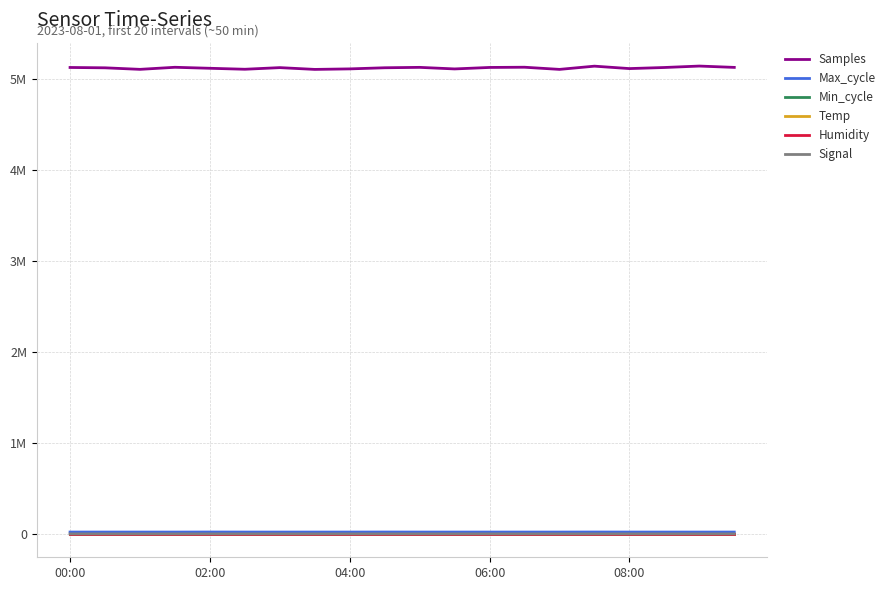

Reading left to right, what are all the values shown in this chart?

Samples: 5131196.0	5127475.0	5110561.0	5133356.0	5122347.0	5111607.0	5129583.0	5109939.0	5115679.0	5128055.0	5132480.0	5115231.0	5131518.0	5133934.0	5110156.0	5145675.0	5119029.0	5130956.0	5146807.0	5132136.0
Max_cycle: 20074.0	20084.0	20059.0	19922.0	20527.0	20043.0	19967.0	20047.0	20042.0	20487.0	20068.0	20038.0	20005.0	20035.0	20035.0	20462.0	20046.0	20042.0	19915.0	20050.0
Min_cycle: 27.0	27.0	27.0	27.0	27.0	27.0	27.0	27.0	27.0	27.0	27.0	27.0	27.0	27.0	27.0	27.0	27.0	27.0	27.0	27.0
Temp: 16.2	16.1	16.1	16.2	16.2	16.2	16.2	16.2	16.2	16.2	16.1	16.0	16.0	15.9	15.9	15.8	15.8	15.8	15.8	15.8
Humidity: 99.9	99.9	99.9	99.9	99.9	99.9	99.9	99.9	99.9	99.9	99.9	99.9	99.9	99.9	99.9	99.9	99.9	99.9	99.9	99.9
Signal: -79.0	-81.0	-81.0	-80.0	-79.0	-80.0	-80.0	-81.0	-79.0	-79.0	-78.0	-80.0	-81.0	-80.0	-80.0	-79.0	-79.0	-80.0	-80.0	-80.0